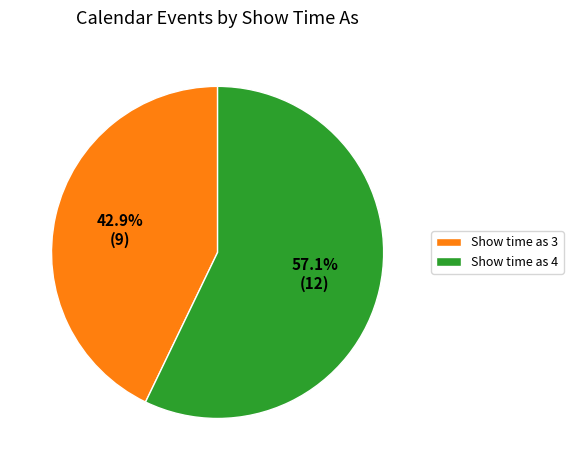

Which slice is the smallest?

Show time as 3